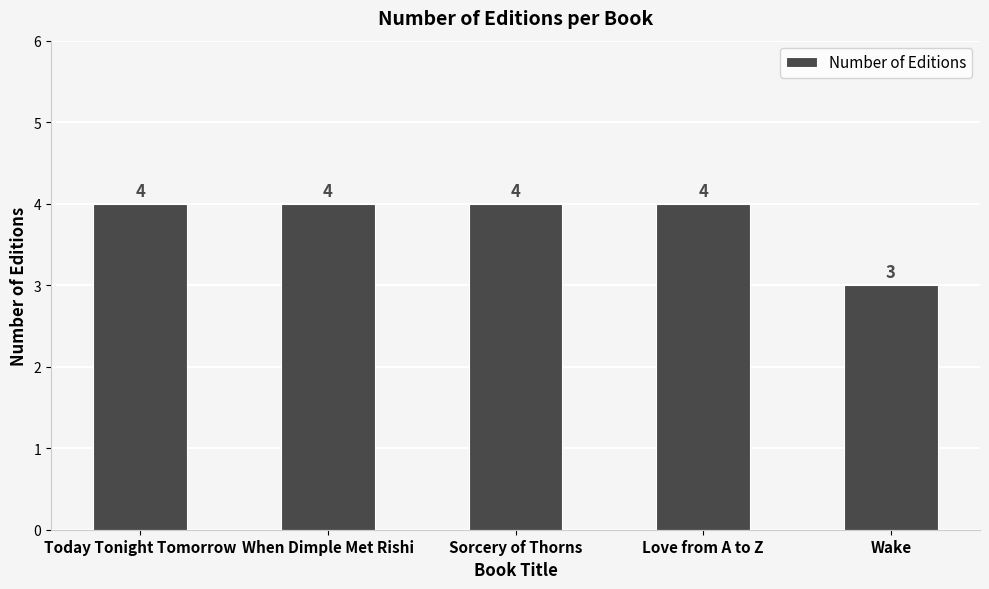

What is the ratio of the value at Today Tonight Tomorrow to the value at Sorcery of Thorns?

1.0